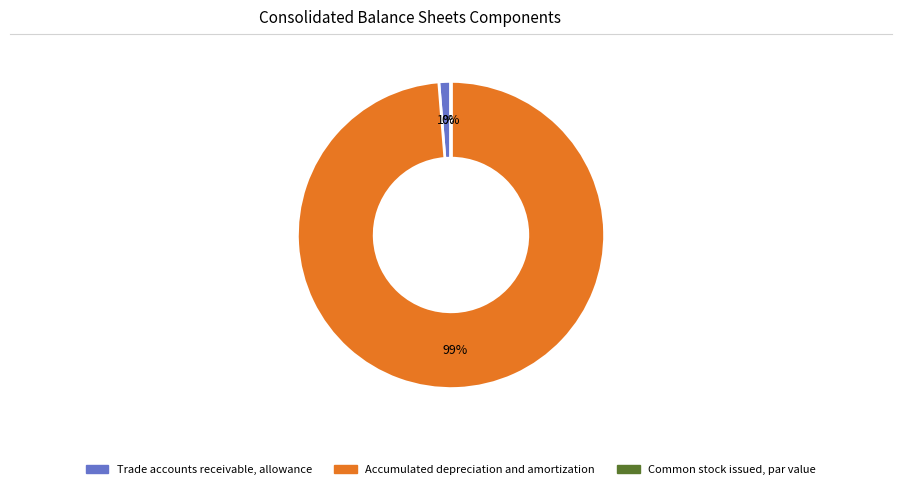

True or false: Trade accounts receivable, allowance accounts for 14% of the total.

False